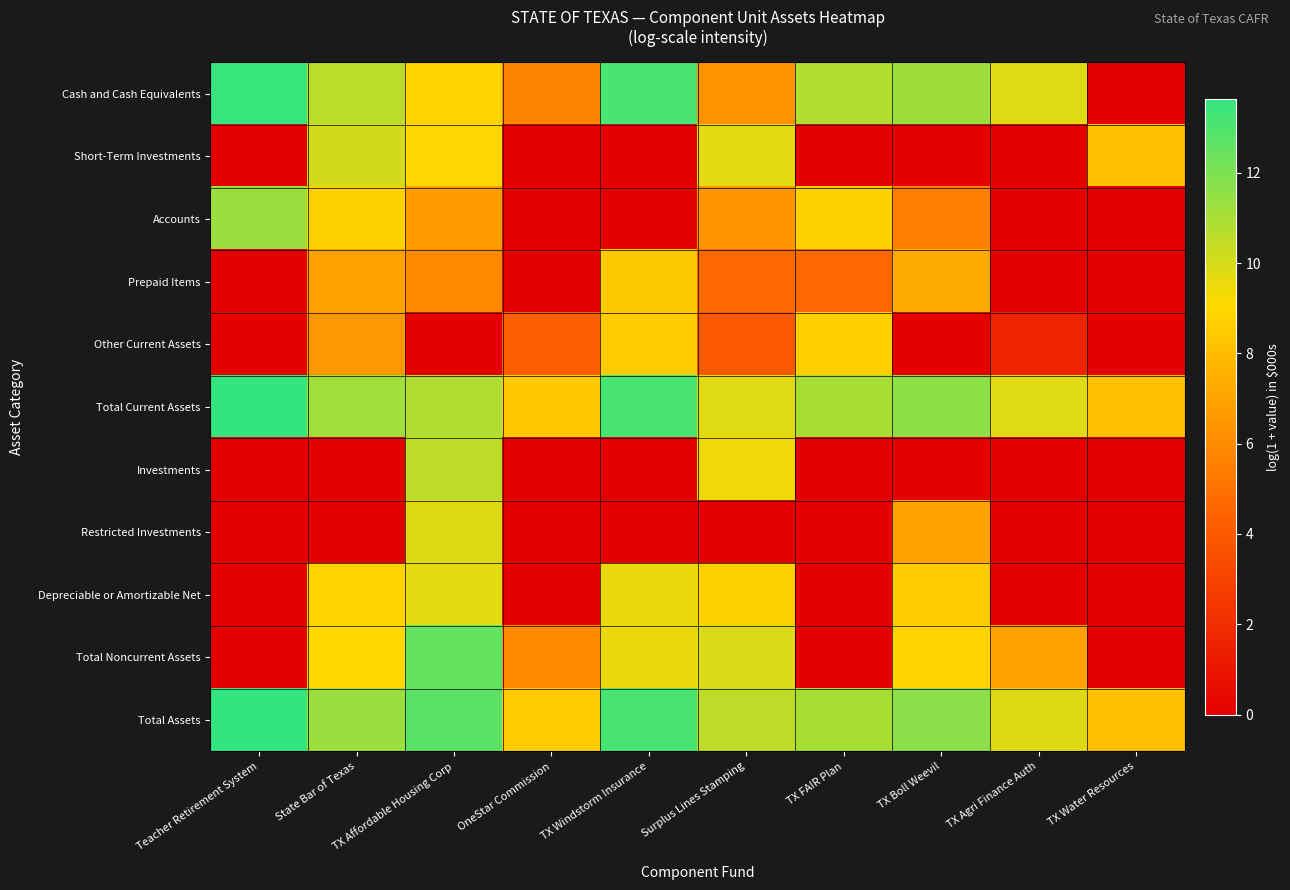

Rank the series at TX Windstorm Insurance from highest to lowest value.

Total Assets, Total Current Assets, Cash and Cash Equivalents, Depreciable or Amortizable Net, Total Noncurrent Assets, Other Current Assets, Prepaid Items, Short-Term Investments, Accounts, Investments, Restricted Investments